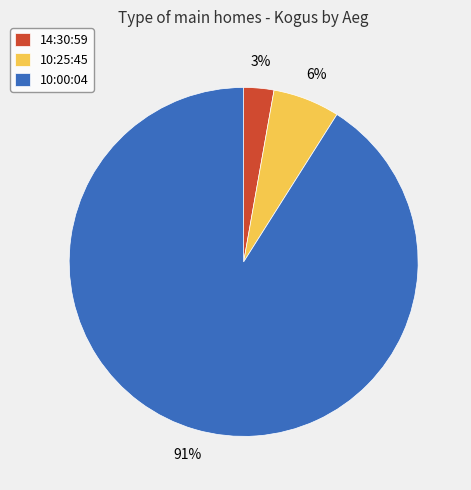

Is 14:30:59 the majority of the pie?

No